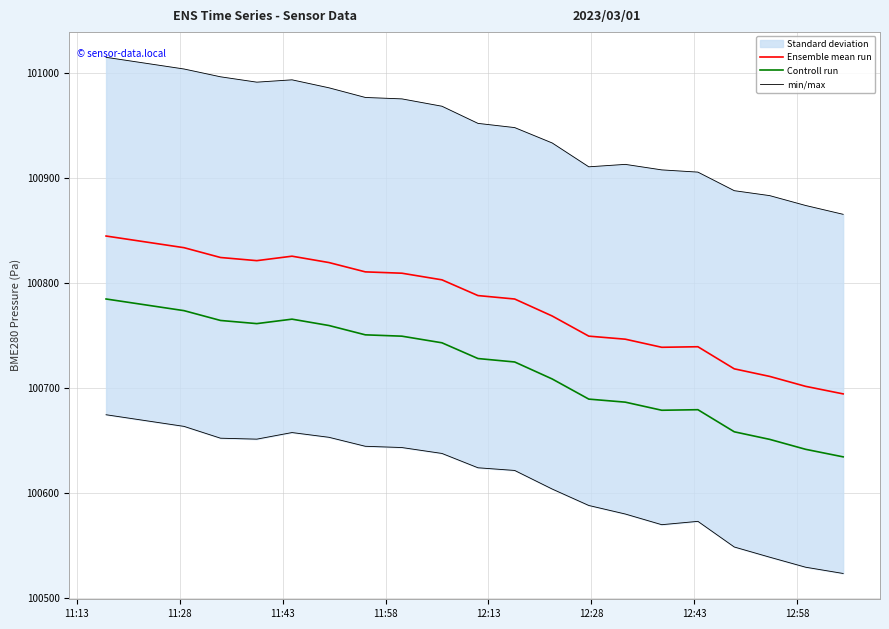

True or false: Controll run and Ensemble mean run intersect in this chart.

False